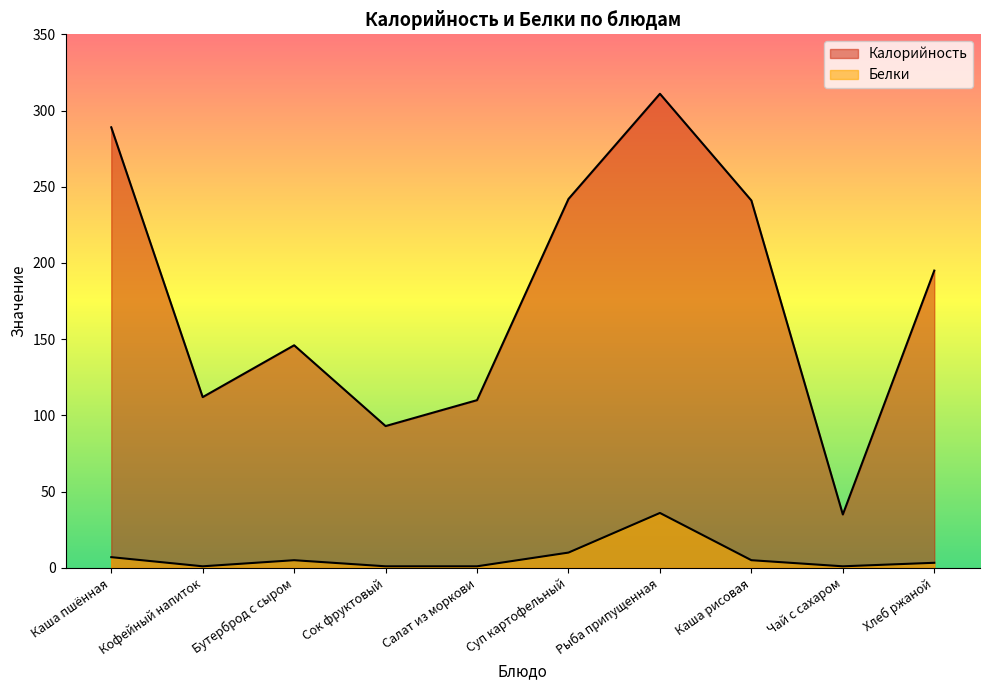

Which series has the largest range (max minus min)?

Калорийность